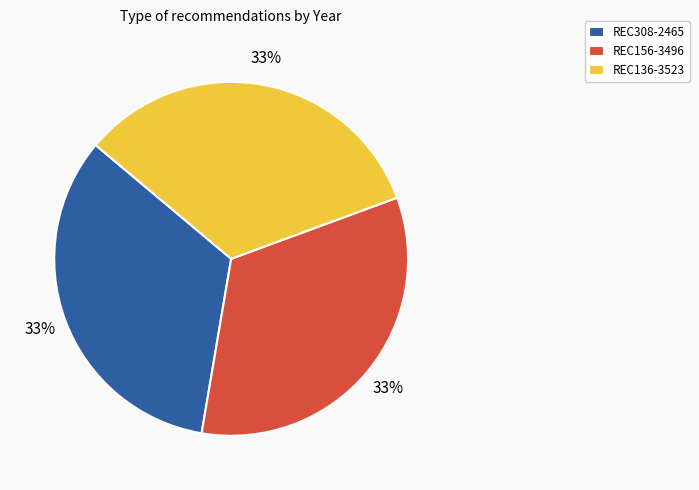

To the nearest percent, what is the combined percentage of REC136-3523 and REC156-3496?

67%